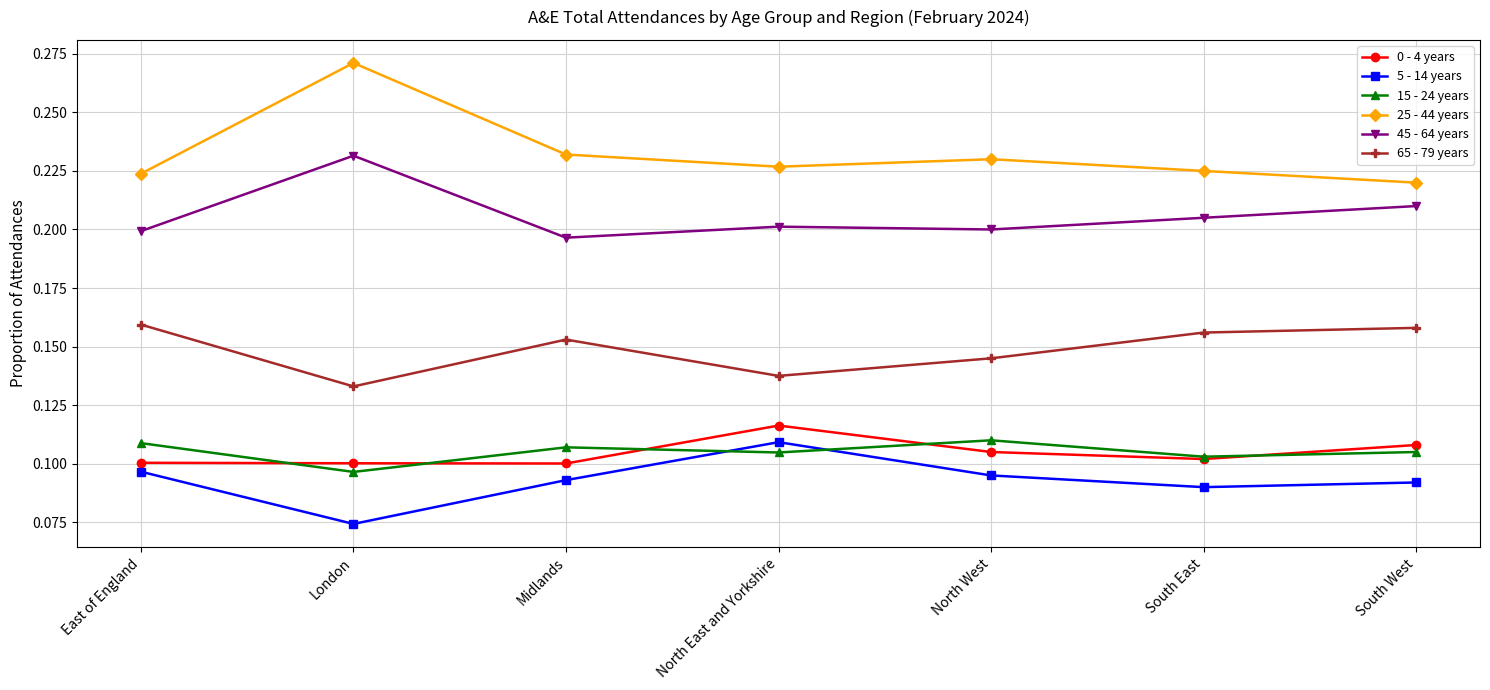

What position from the left is East of England?

1